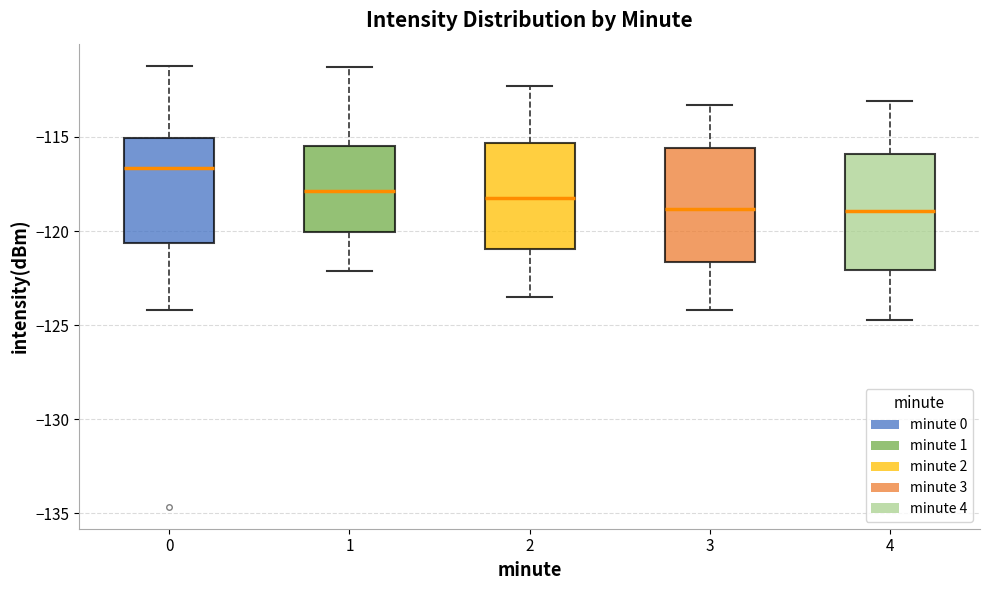

Reading left to right, transcribe this box plot: for each box, give where its median line is, the range the box spans, and where its two whiskers end, as read against the y-axis. The values are not printed on the chart, so give them approximately, as read against the axis.

0: median -116.5, box -120.5 to -115.0, whiskers -124.0 to -111.0
1: median -118.0, box -120.0 to -115.5, whiskers -122.0 to -111.5
2: median -118.0, box -121.0 to -115.5, whiskers -123.5 to -112.5
3: median -119.0, box -121.5 to -115.5, whiskers -124.0 to -113.5
4: median -119.0, box -122.0 to -116.0, whiskers -124.5 to -113.0